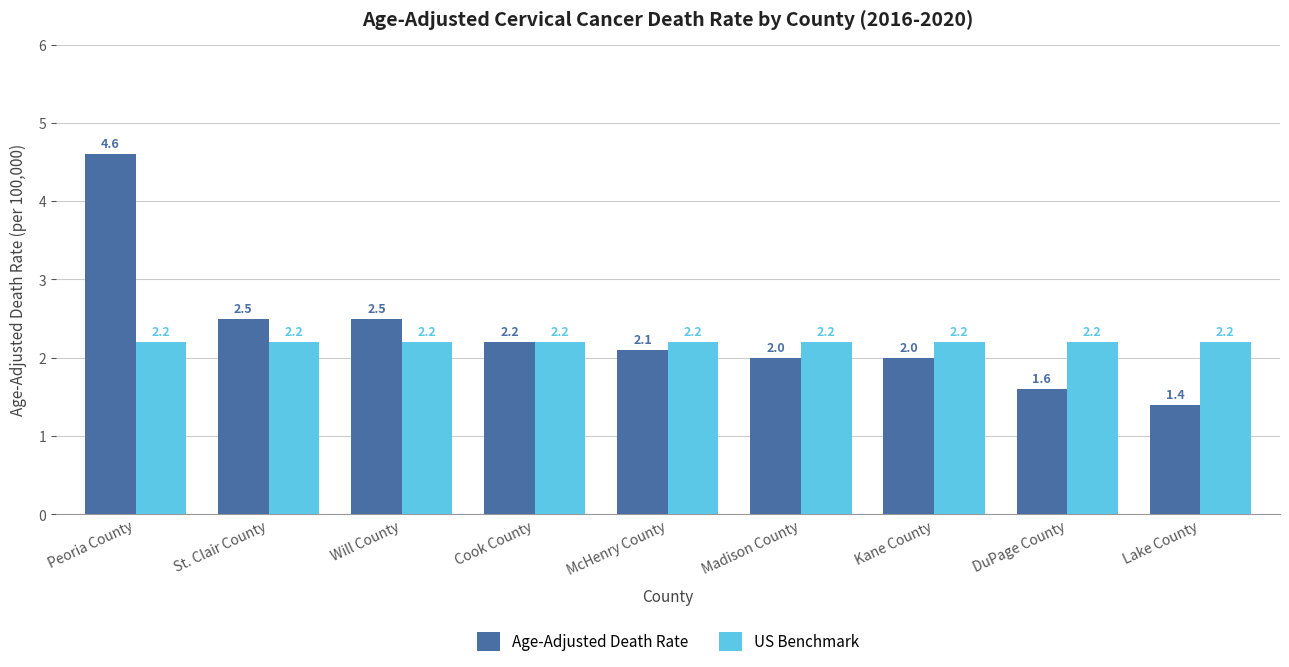

What is the average value of the US Benchmark series?

2.2